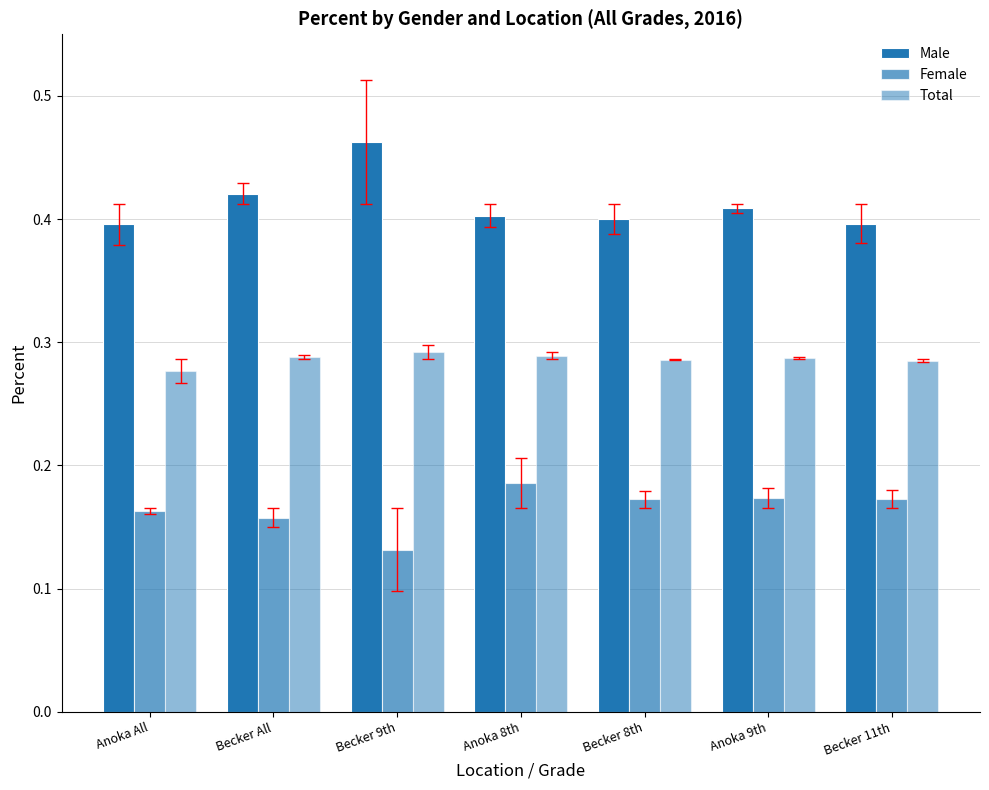

How many Female values are between 0 and 1?

7